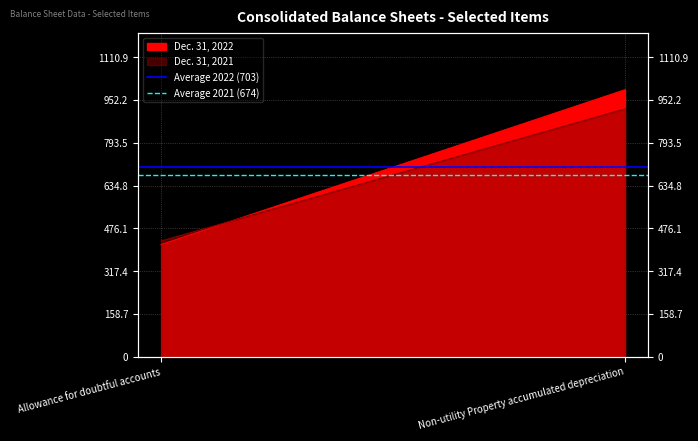

What position from the right is Non-utility Property accumulated depreciation?

1